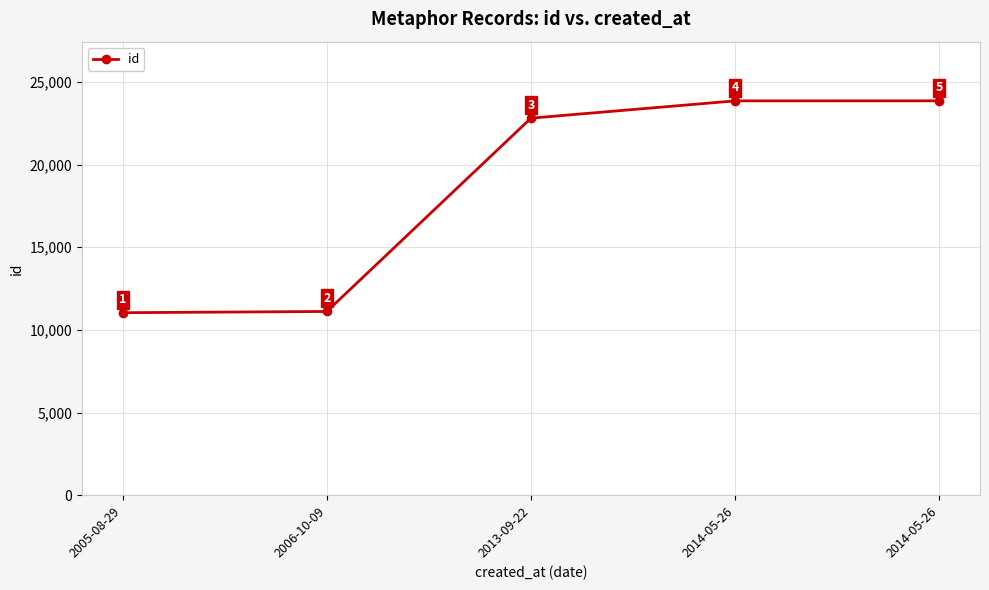

Is this an area chart (filled region under the line)?

No